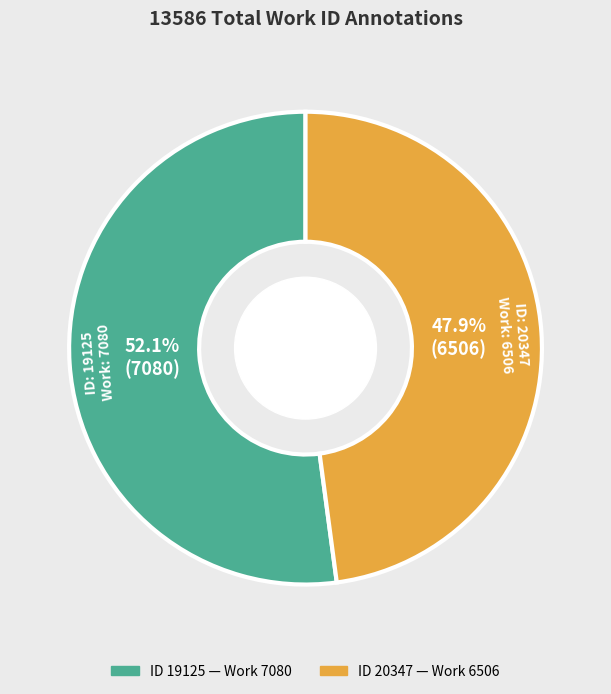

How many slices are in this pie chart?

2